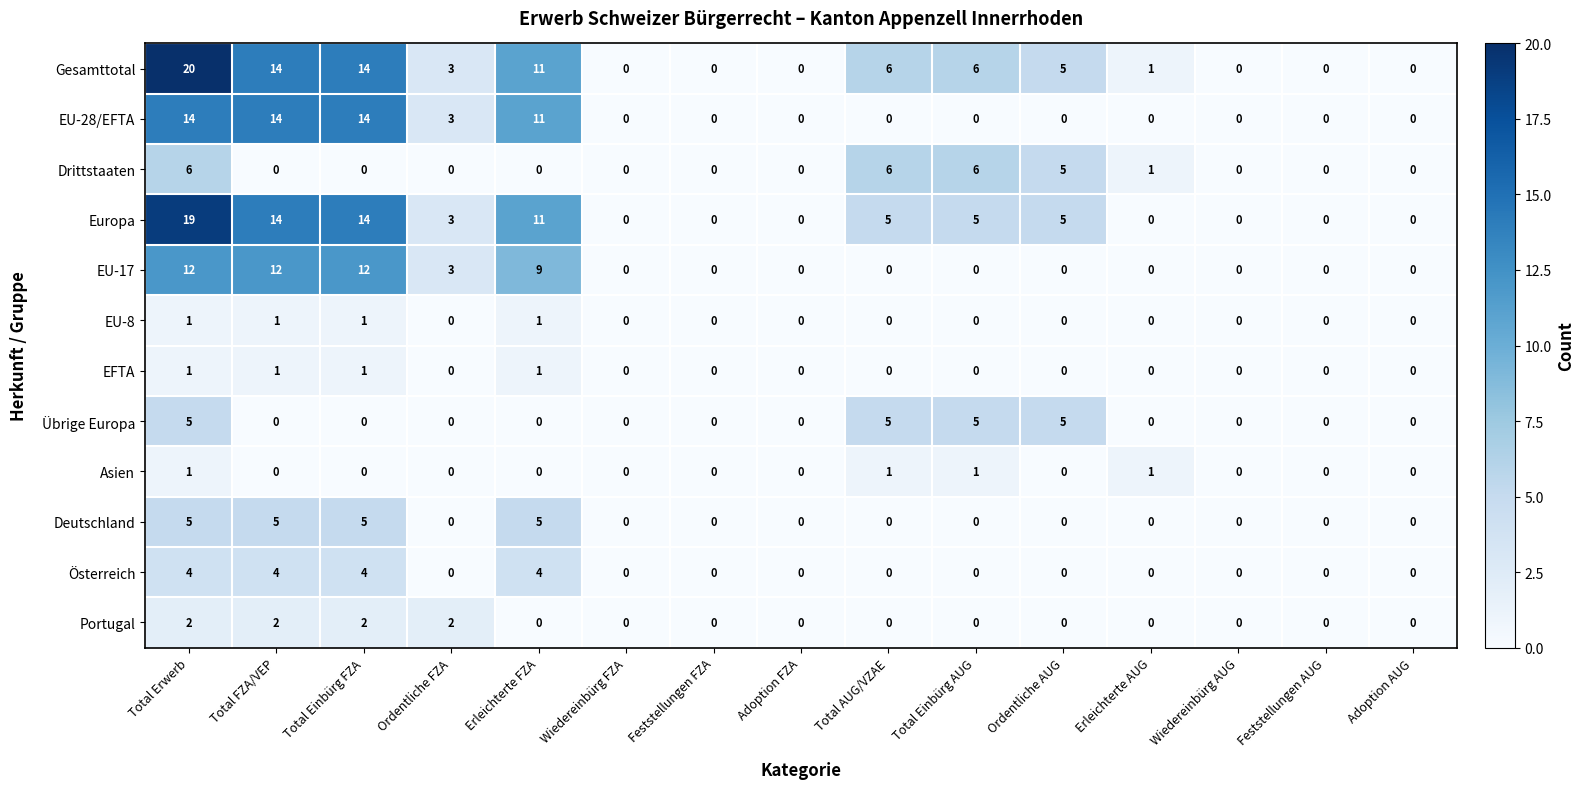

How many categories are shown in the chart?

15